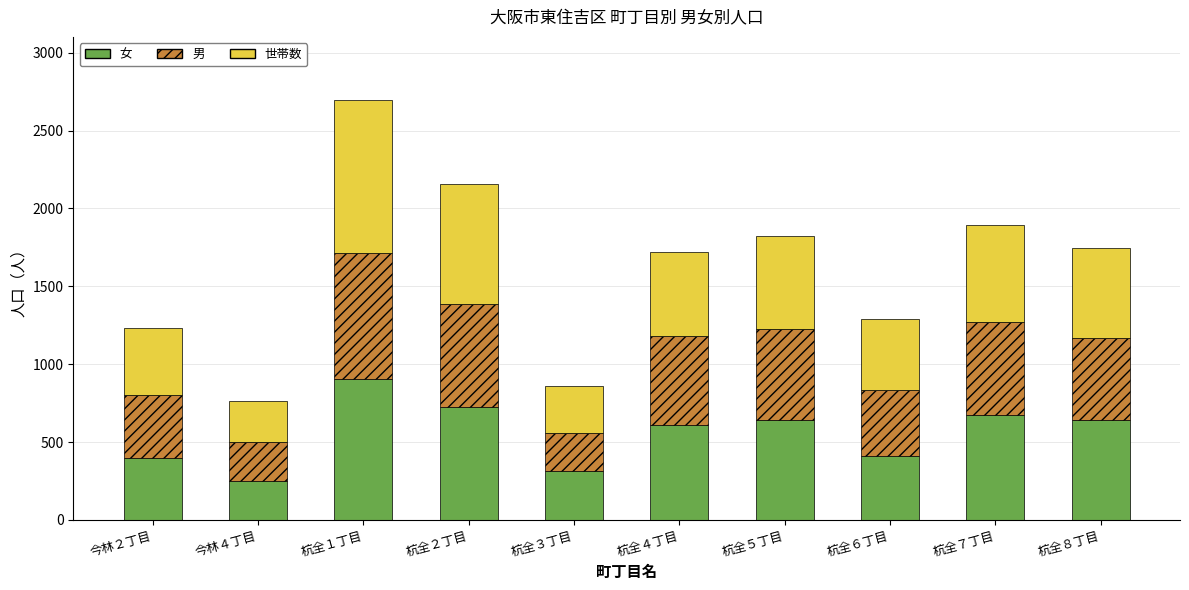

What is the highest value of the 女 series?

906